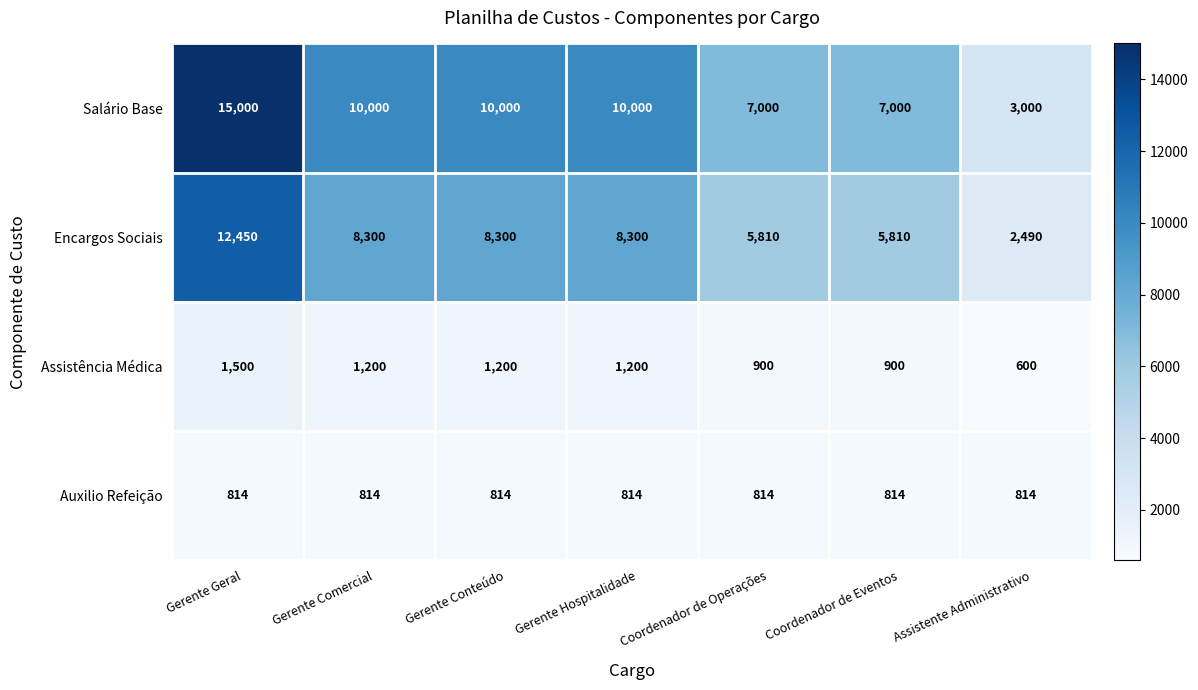

At how many categories does at least one series exceed 7376?

4